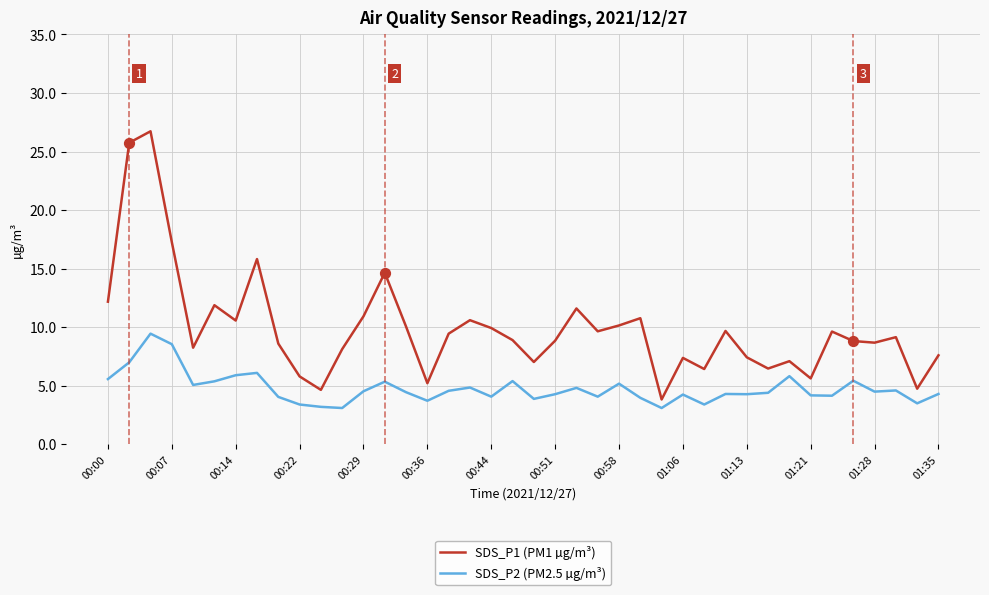

What is the difference between the maximum and minimum values in the SDS_P1 (PM1 µg/m³) series?

22.9